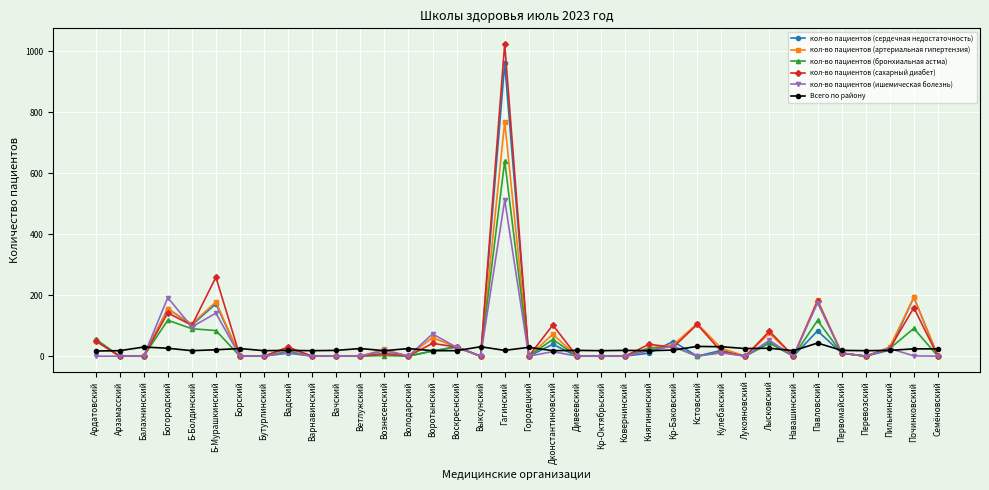

Rank the series by their maximum value, from lowest to highest.

Всего по району, кол-во пациентов (ишемическая болезнь), кол-во пациентов (бронхиальная астма), кол-во пациентов (артериальная гипертензия), кол-во пациентов (сердечная недостаточность), кол-во пациентов (сахарный диабет)